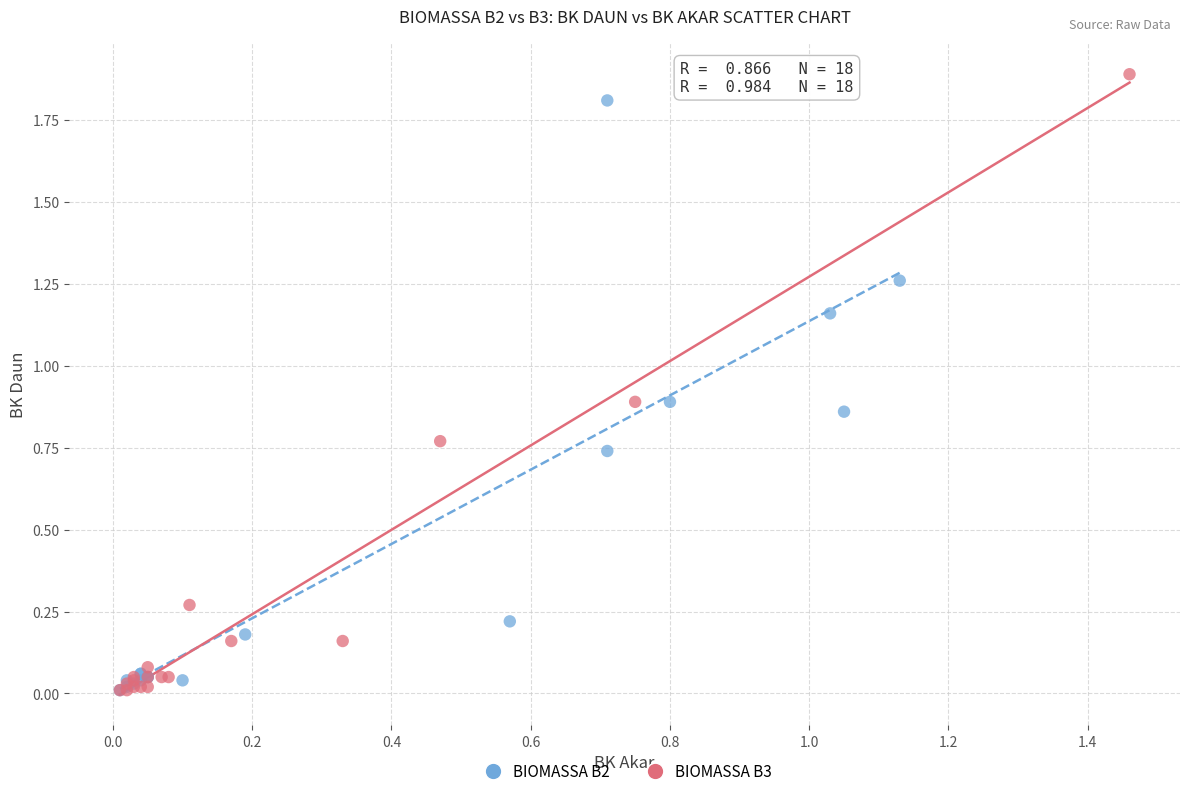

Which series has the widest spread of Y values?

BIOMASSA B3